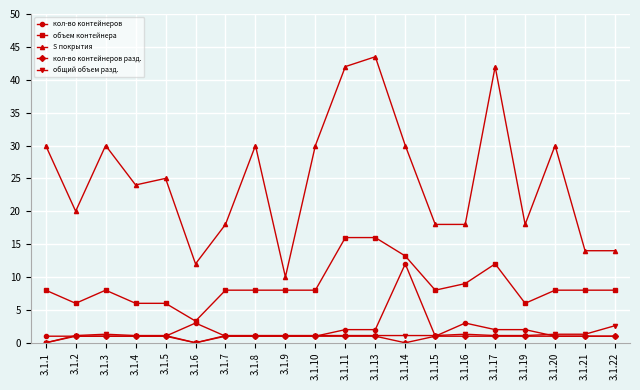

At how many categories does at least one series exceed 39?

3